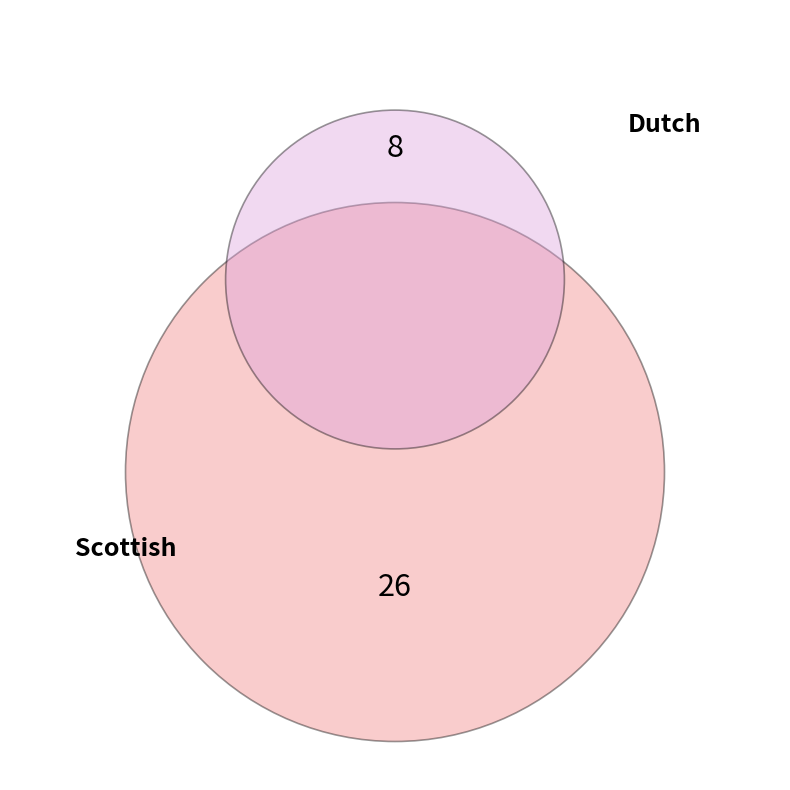

To the nearest percent, what is the difference between the largest and smallest slice percentages?

53%